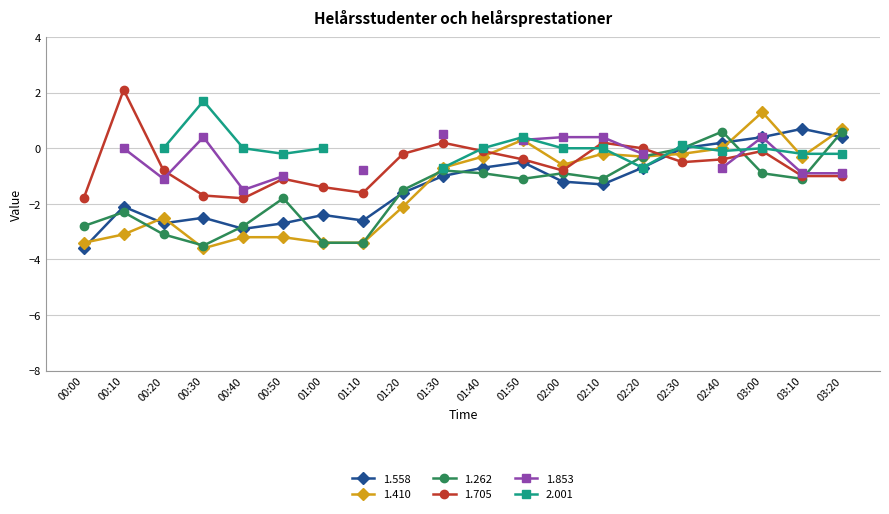

At which category is the sum across all series the highest?

03:00